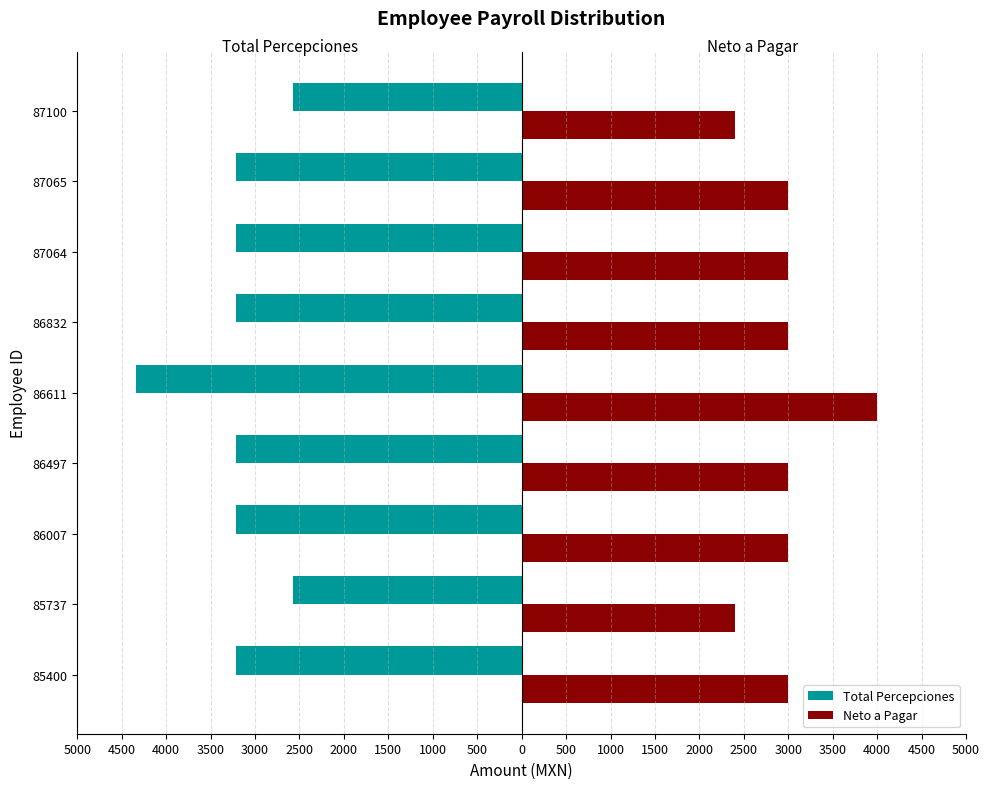

Reading right to left, transcribe all the data shown in this chart.

Total Percepciones: -2571.7	-3214.6	-3214.6	-3214.6	-4336.7	-3214.6	-3214.6	-2571.7	-3214.6
Neto a Pagar: 2400.0	3000.0	3000.0	3000.0	4000.0	3000.0	3000.0	2400.0	3000.0